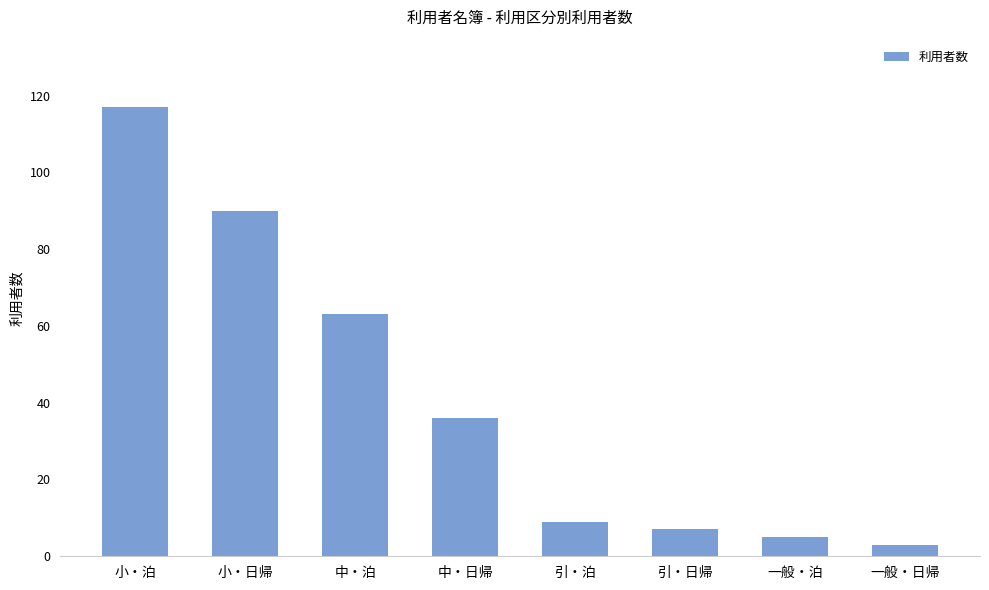

How many bars are there in total?

8